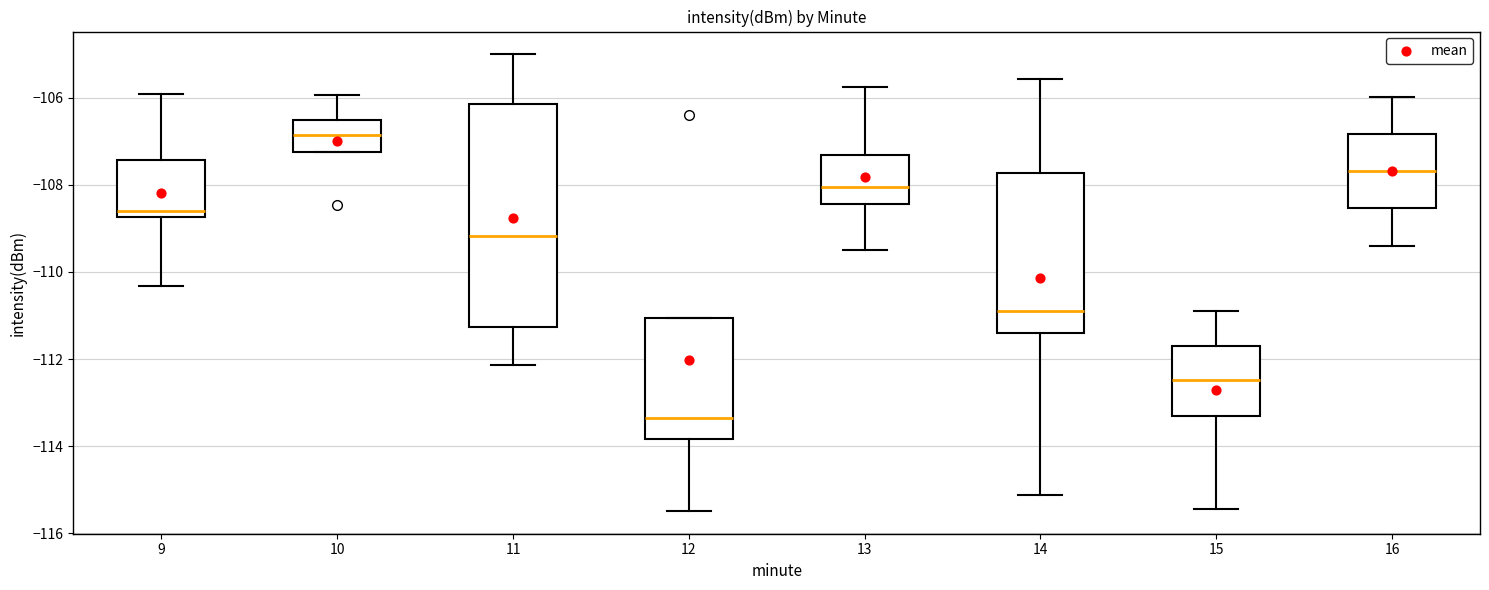

Reading left to right, transcribe this box plot: for each box, give where its median line is, the range the box spans, and where its two whiskers end, as read against the y-axis. The values are not printed on the chart, so give them approximately, as read against the axis.

9: median -108.6, box -108.8 to -107.4, whiskers -110.4 to -106.0
10: median -106.8, box -107.2 to -106.6, whiskers -107.2 to -106.0
11: median -109.2, box -111.2 to -106.2, whiskers -112.2 to -105.0
12: median -113.4, box -113.8 to -111.0, whiskers -115.4 to -111.0
13: median -108.0, box -108.4 to -107.4, whiskers -109.4 to -105.8
14: median -110.8, box -111.4 to -107.8, whiskers -115.2 to -105.6
15: median -112.4, box -113.4 to -111.8, whiskers -115.4 to -110.8
16: median -107.6, box -108.6 to -106.8, whiskers -109.4 to -106.0